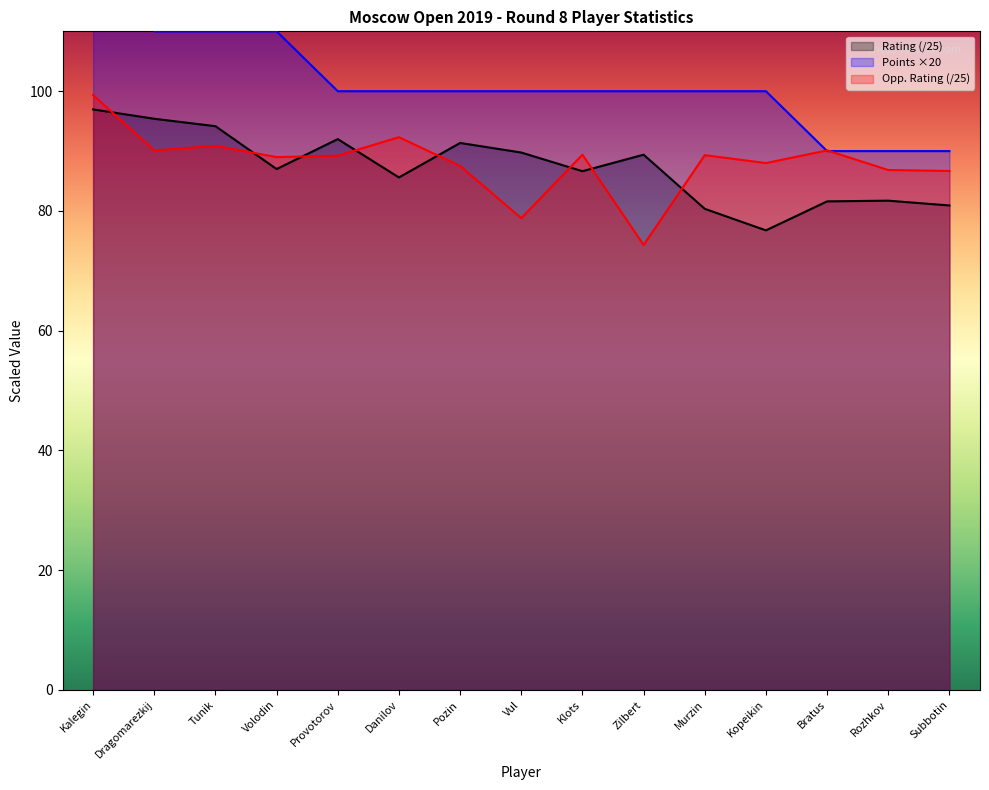

How many data points in Rating are less than 87?

7